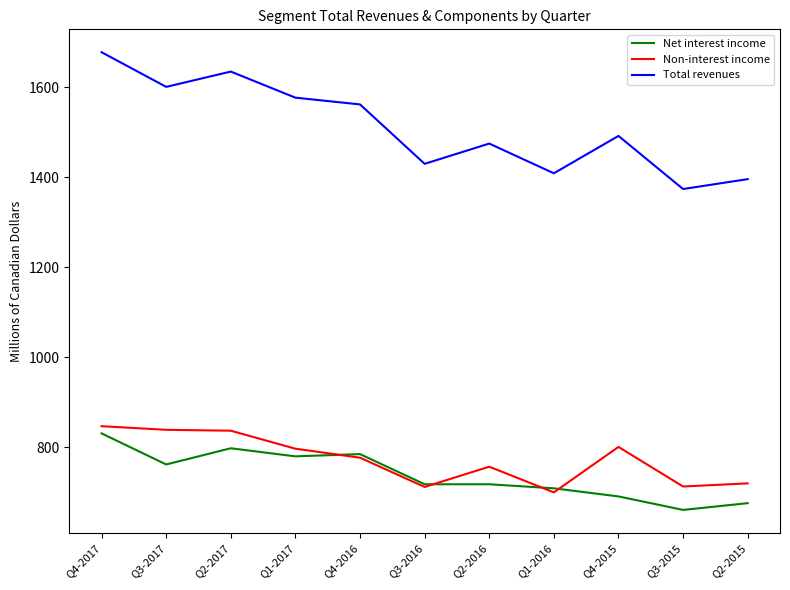

Read the Net interest income value at Q2-2015, to the nearest 10.

680